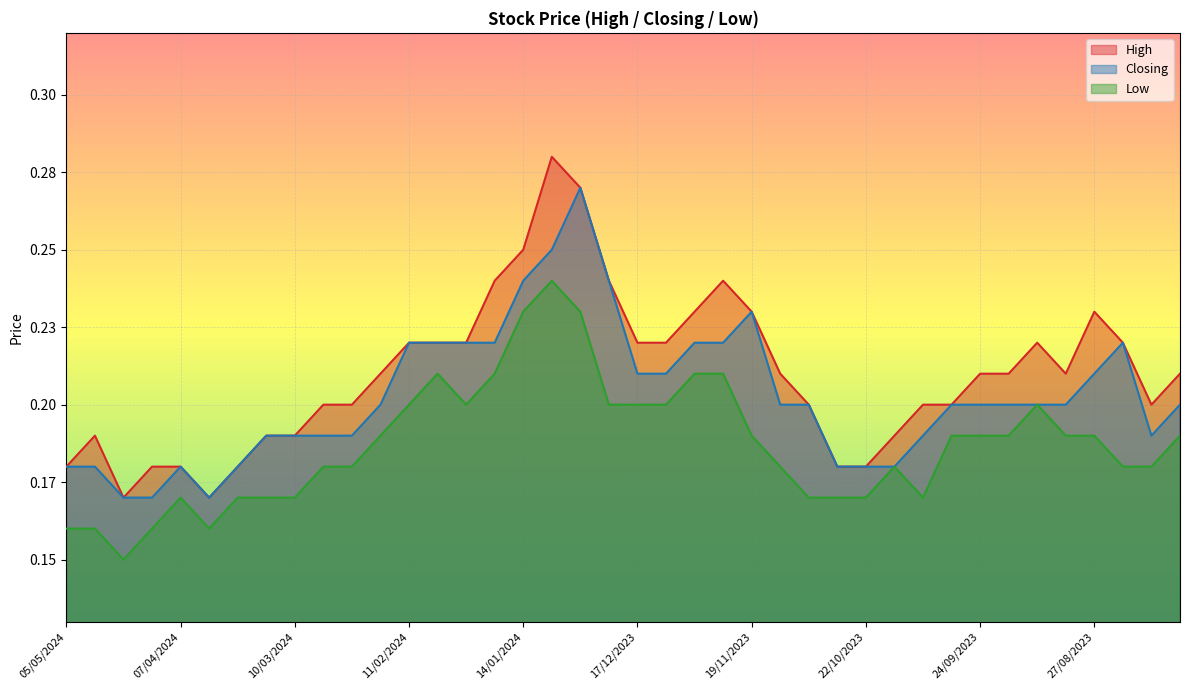

What is the value of the High point at the 13th from the left?

0.2